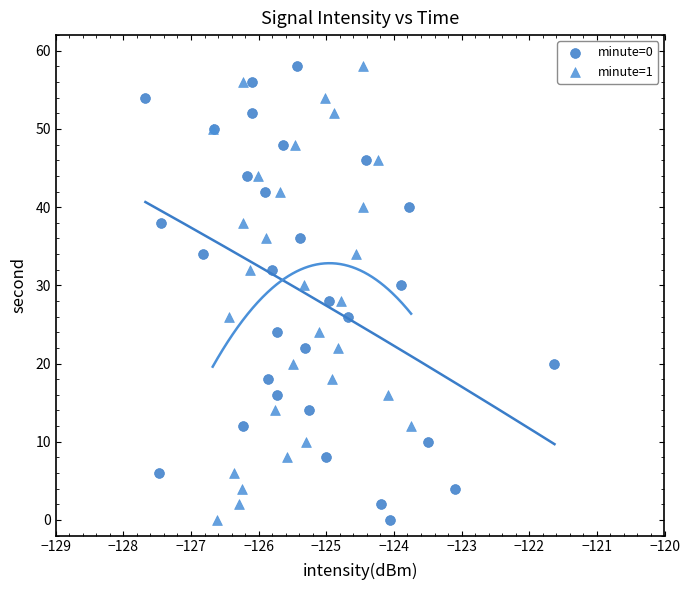

What are all the series names shown in the legend?

minute=0, minute=1